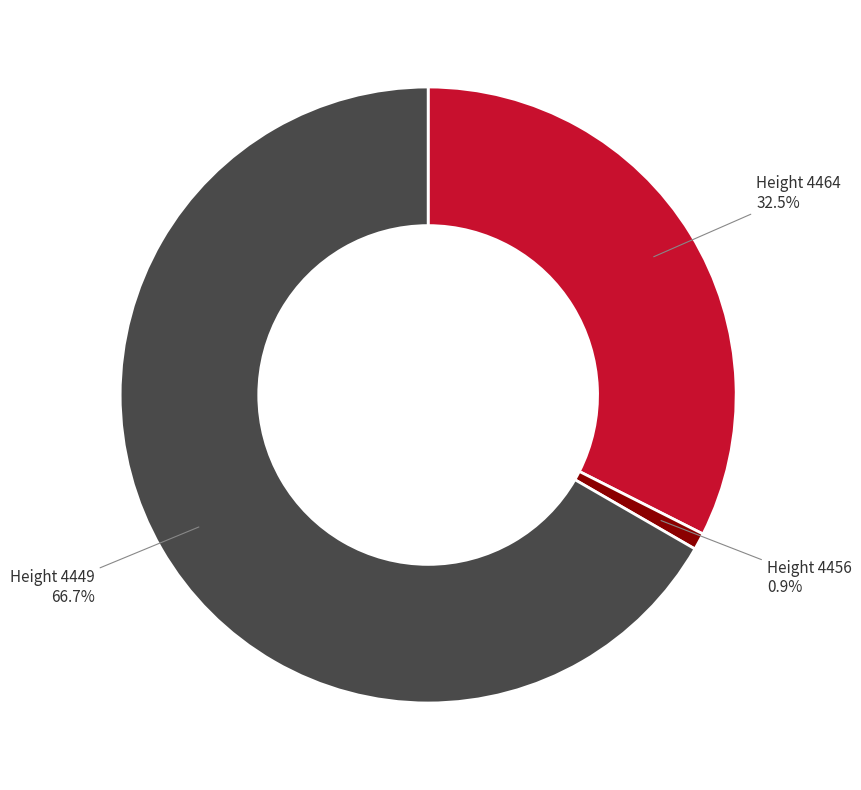

Does any single category account for the majority?

Yes